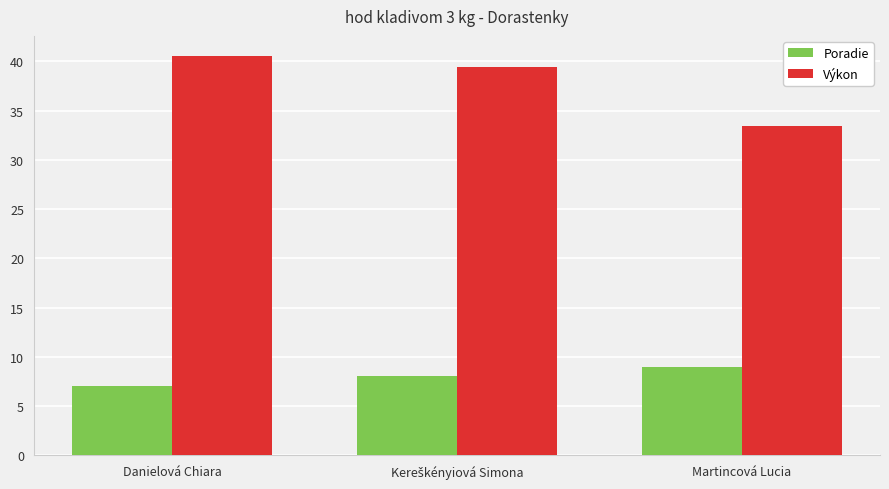

What is the sum of the Výkon values at Martincová Lucia and Danielová Chiara?

74.0